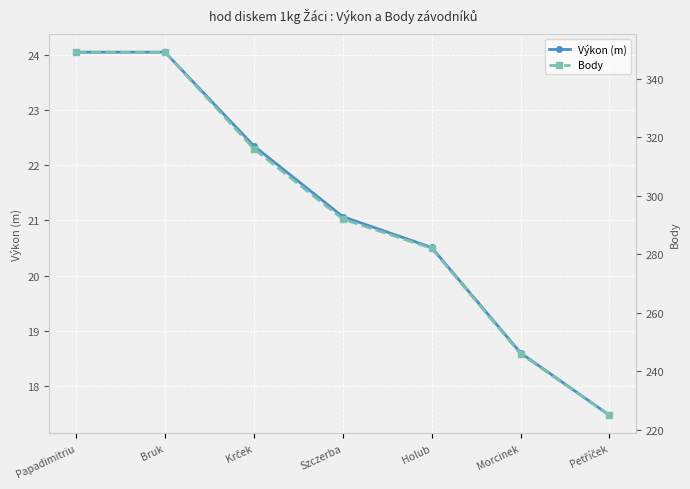

Reading left to right, transcribe all the data shown in this chart.

Výkon (m): 24.1	24.1	22.4	21.1	20.5	18.6	17.5
Body: 349.0	349.0	316.0	292.0	282.0	246.0	225.0